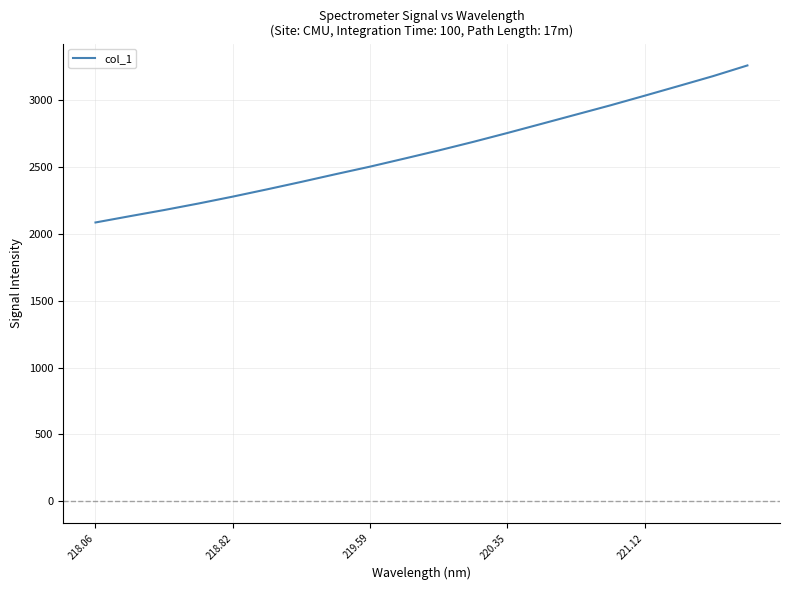

What is the difference between the maximum and minimum values?

1174.4